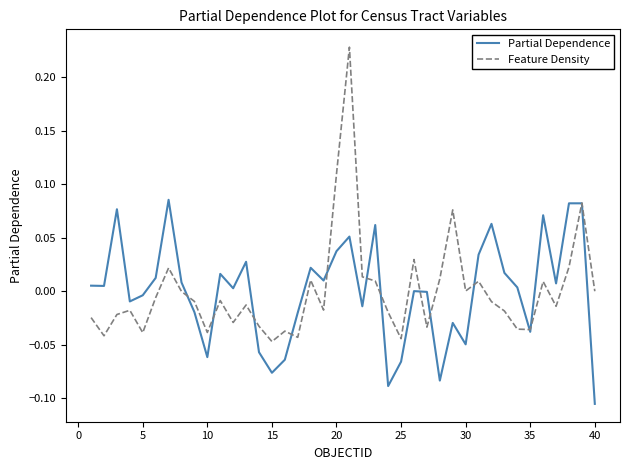

Which series has the largest range (max minus min)?

Feature Density